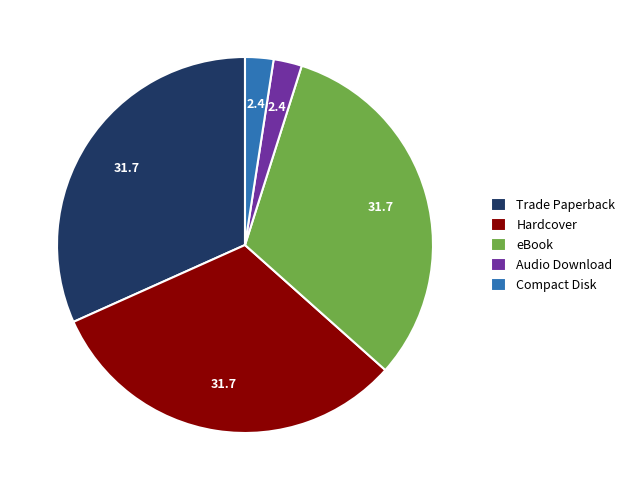

Approximately how many times larger is the value at Hardcover compared to eBook?

1.0